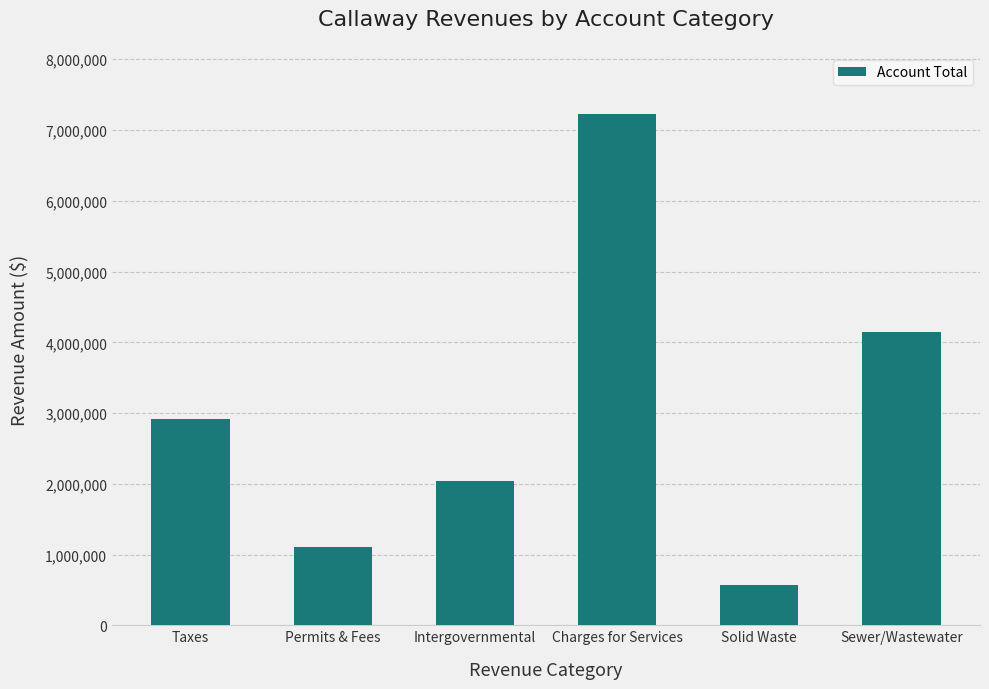

What is the minimum value shown in the chart?

573013